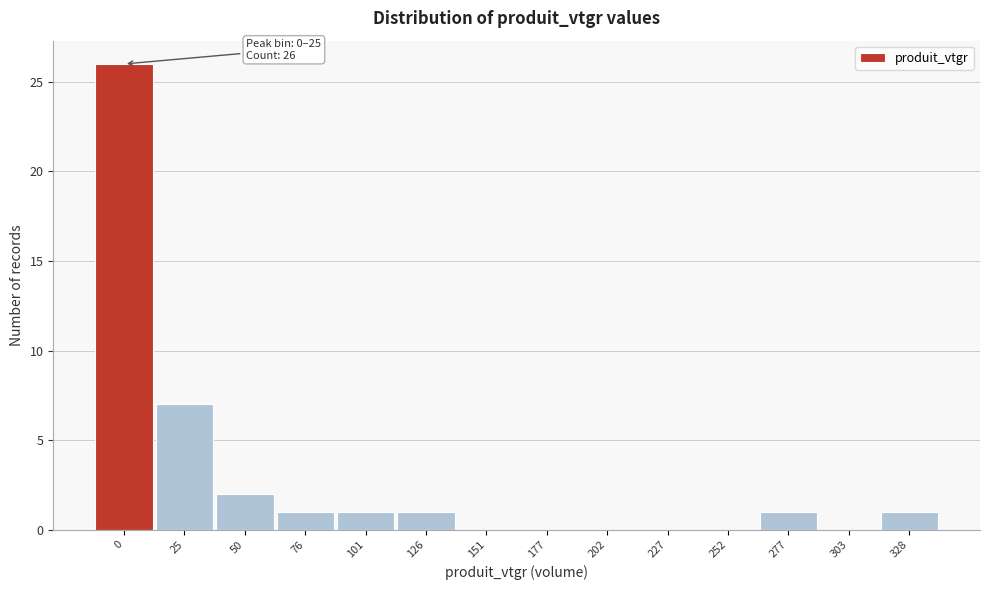

Reading left to right, what are all the values shown in this chart?

0=26	25=7	50=2	76=1	101=1	126=1	151=0	177=0	202=0	227=0	252=0	277=1	303=0	328=1